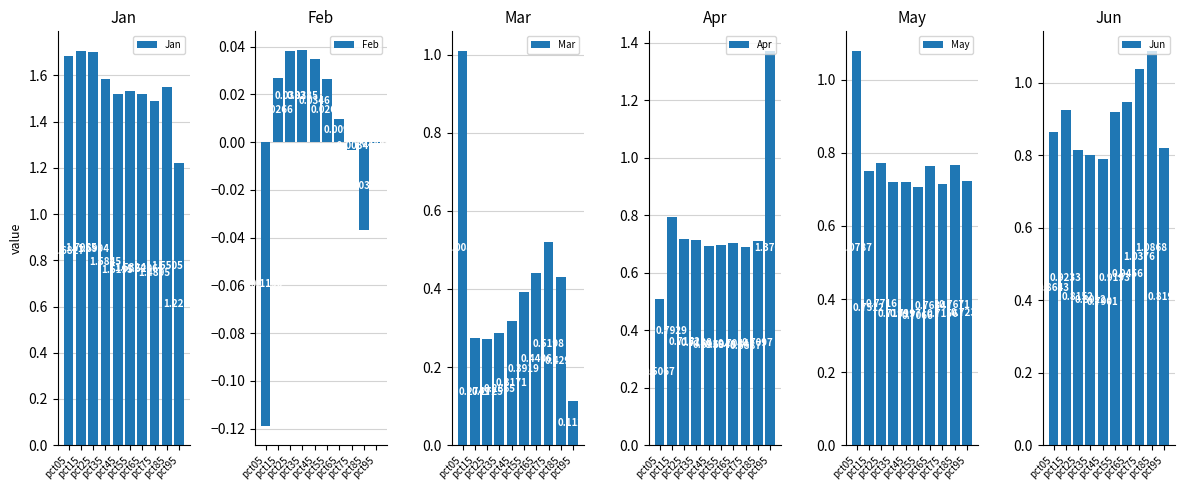

What are all the series names shown in the legend?

Jan, Feb, Mar, Apr, May, Jun